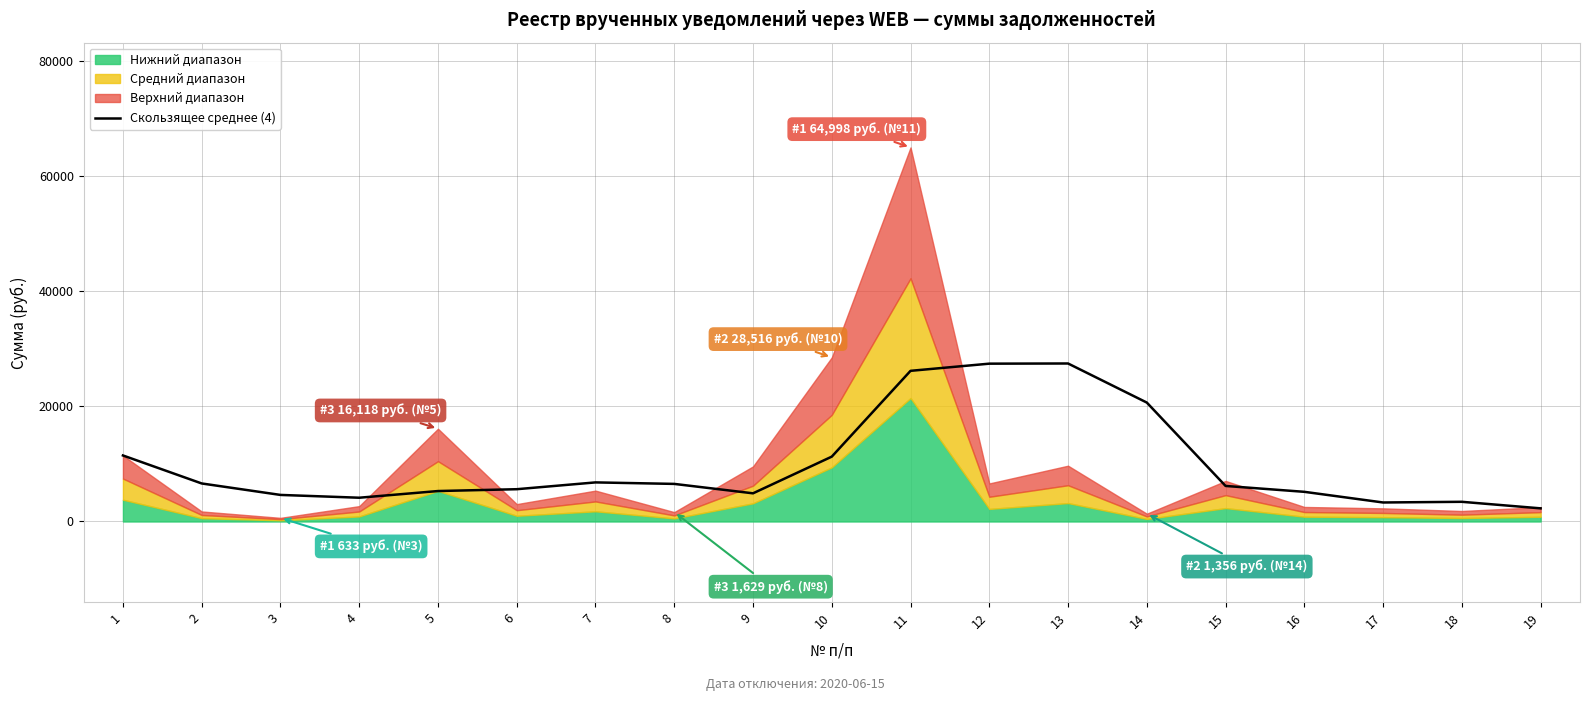

How many data points are above 6177?

10